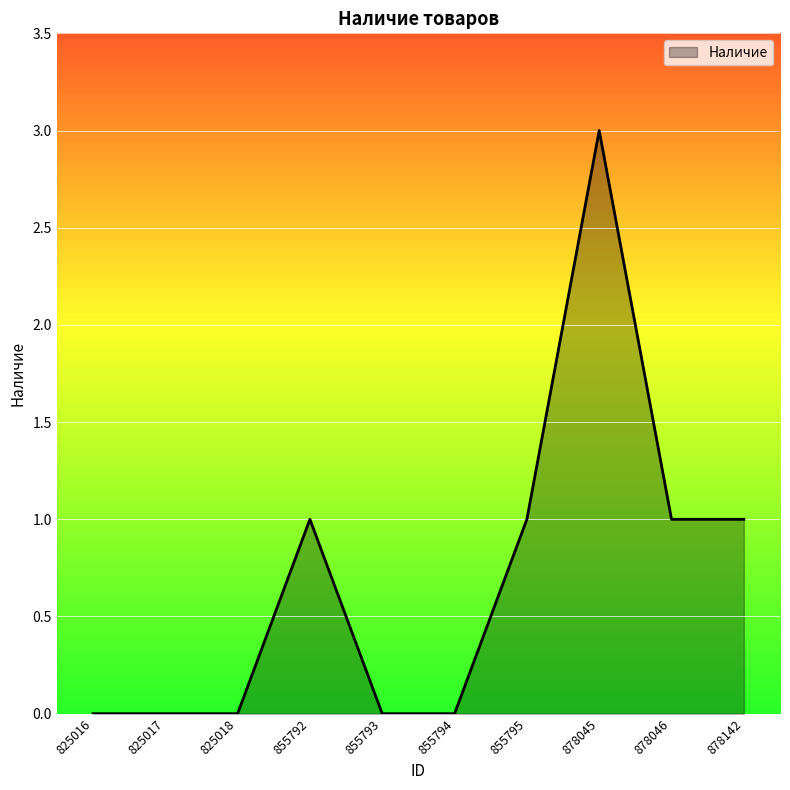

What is the sum of the values at 878142 and 878045?

4